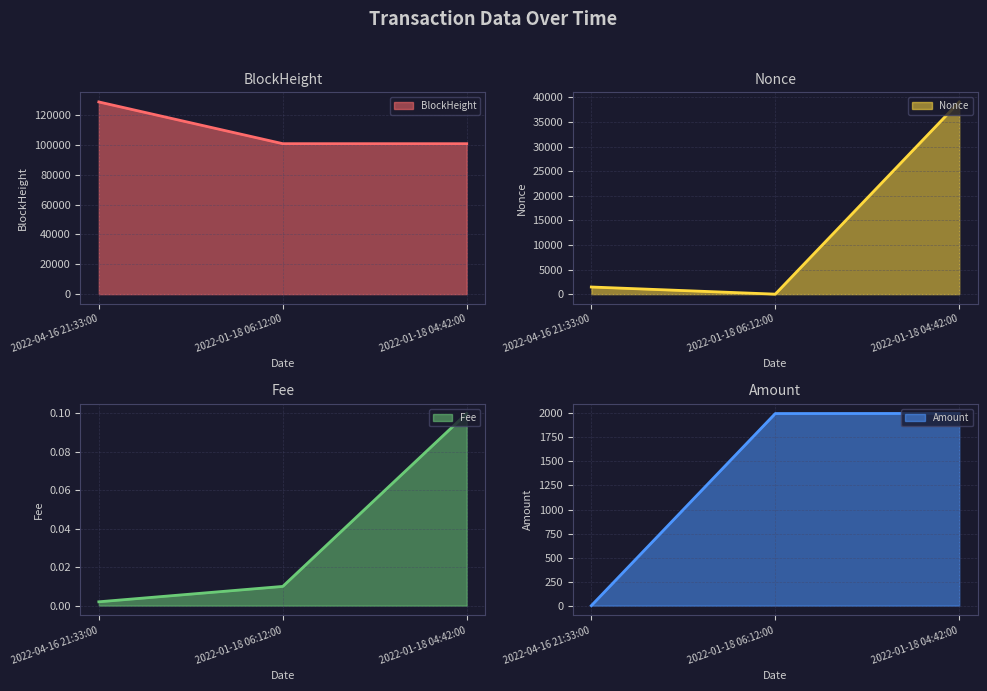

The Amount line series shows 1998.5 at 2022-01-18 06:12:00. True or false?

True